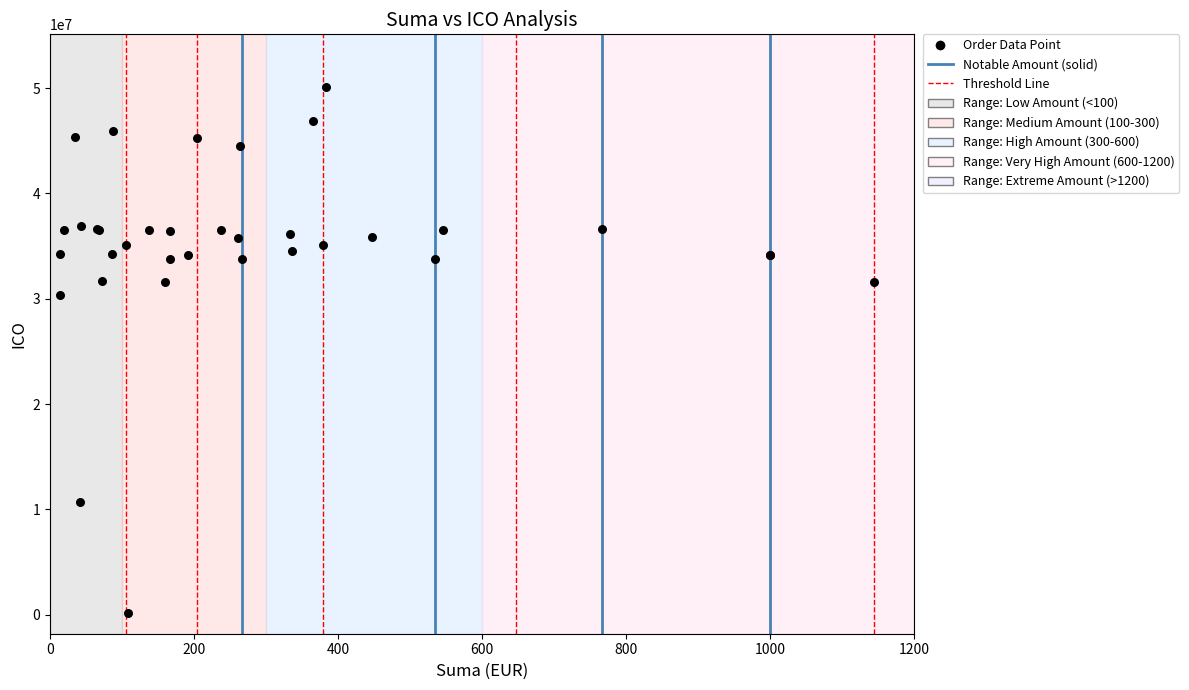

What Y value in the scatter plot is closest to 25149374?

30352746